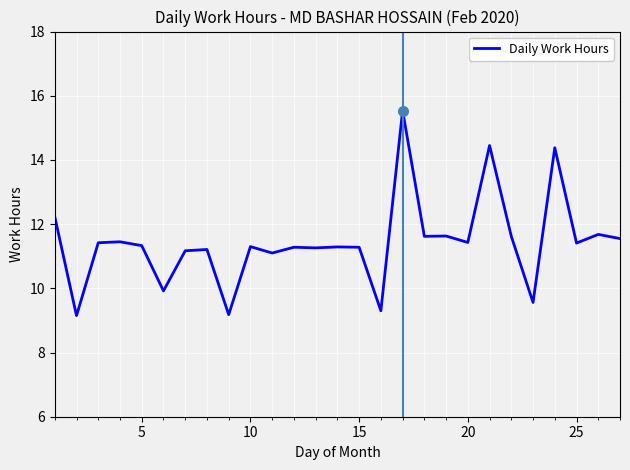

What is the maximum value shown in the chart?

15.5